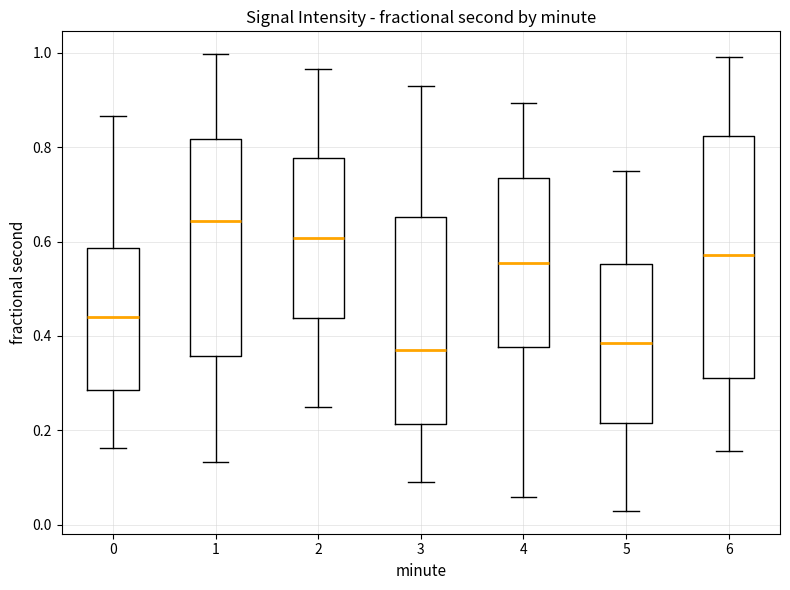

Reading left to right, transcribe this box plot: for each box, give where its median line is, the range the box spans, and where its two whiskers end, as read against the y-axis. The values are not printed on the chart, so give them approximately, as read against the axis.

0: median 0.44, box 0.28 to 0.58, whiskers 0.16 to 0.86
1: median 0.64, box 0.36 to 0.82, whiskers 0.14 to 1.00
2: median 0.60, box 0.44 to 0.78, whiskers 0.26 to 0.96
3: median 0.38, box 0.22 to 0.66, whiskers 0.10 to 0.92
4: median 0.56, box 0.38 to 0.74, whiskers 0.06 to 0.90
5: median 0.38, box 0.22 to 0.56, whiskers 0.02 to 0.74
6: median 0.58, box 0.32 to 0.82, whiskers 0.16 to 1.00